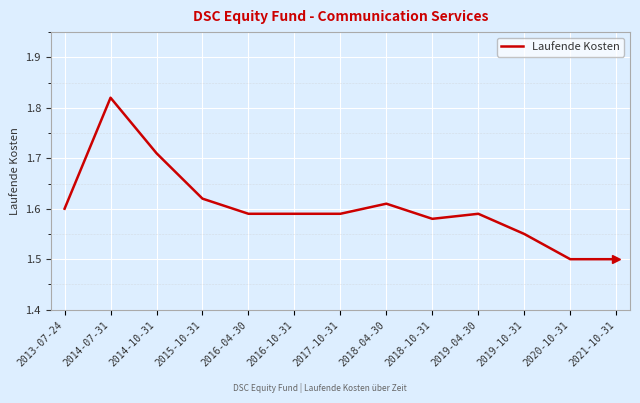

Between 2016-04-30 and 2020-10-31, which is larger?

2016-04-30